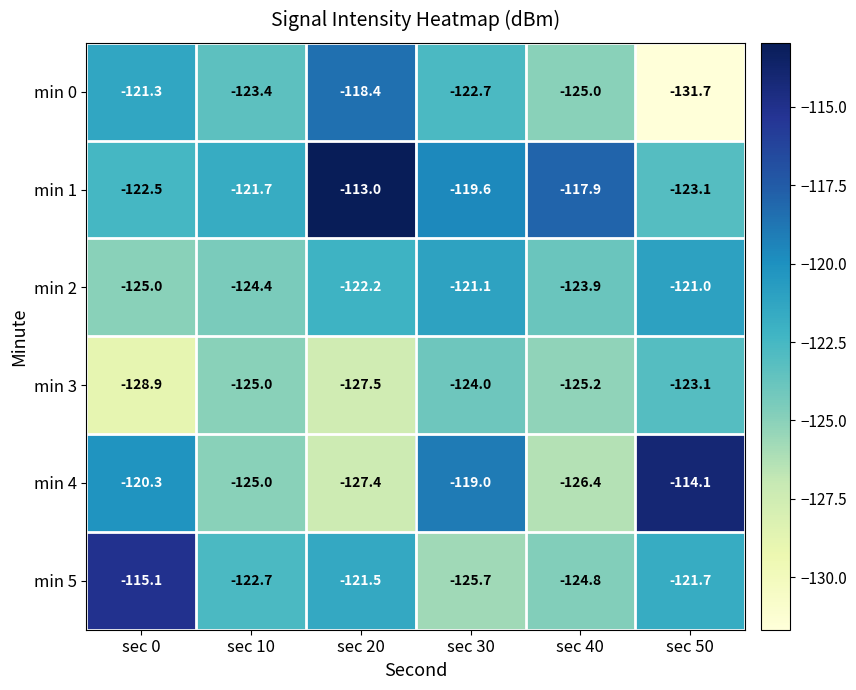

Which label corresponds to the smallest value in the chart?

sec 50